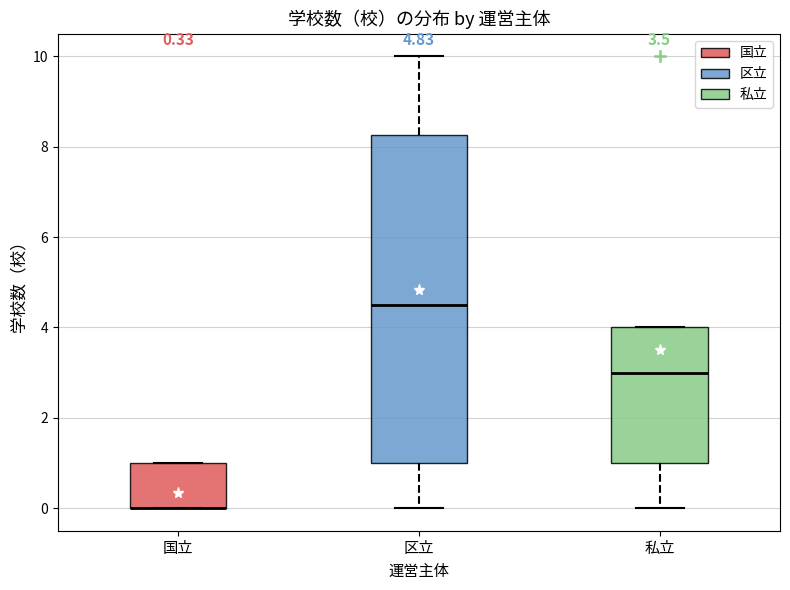

Which box is the tallest, from its lower edge to its upper edge?

区立